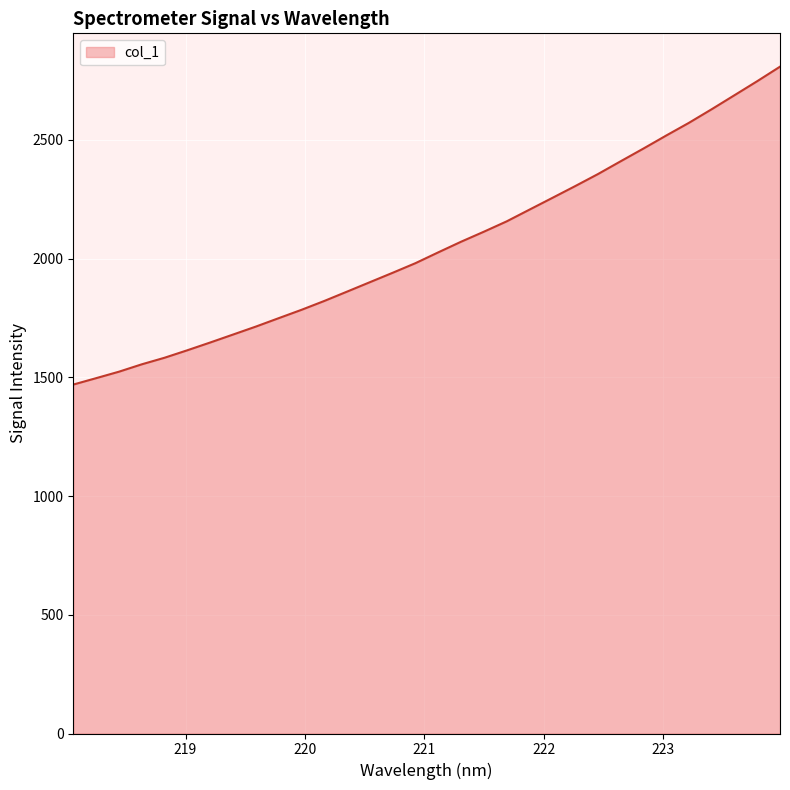

What is the difference between the second highest and minimum values?

1277.5